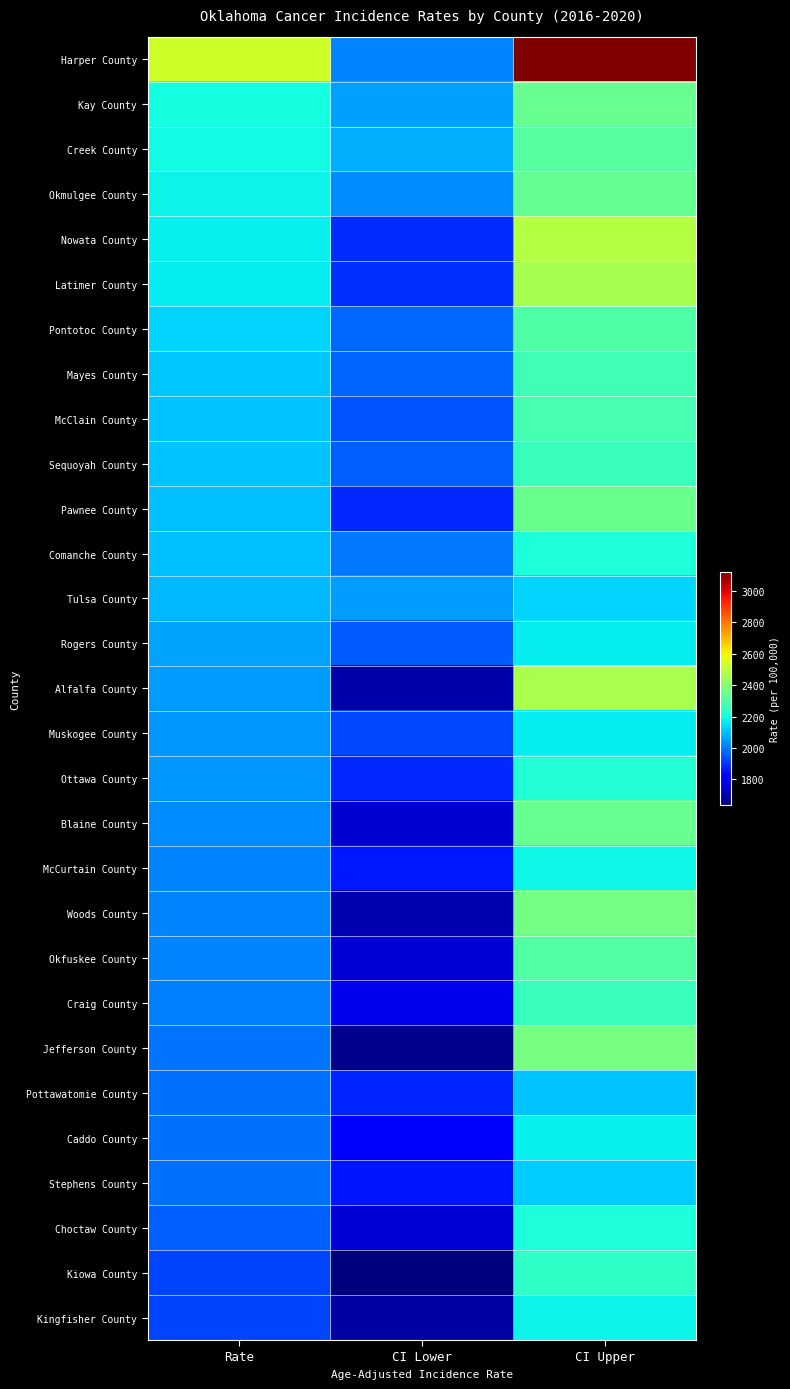

Reading left to right, transcribe all the data shown in this chart.

Harper County: Rate=2526.3	CI Lower=2016.8	CI Upper=3123.6
Kay County: Rate=2196.3	CI Lower=2056.2	CI Upper=2343.4
Creek County: Rate=2193.6	CI Lower=2078.5	CI Upper=2313.4
Okmulgee County: Rate=2178.3	CI Lower=2026.5	CI Upper=2338.5
Nowata County: Rate=2171.1	CI Lower=1891.8	CI Upper=2480.1
Latimer County: Rate=2165.5	CI Lower=1897.8	CI Upper=2460.1
Pontotoc County: Rate=2132.1	CI Lower=1973.7	CI Upper=2299.9
Mayes County: Rate=2116.6	CI Lower=1970.4	CI Upper=2270.9
McClain County: Rate=2112.9	CI Lower=1949.8	CI Upper=2286.0
Sequoyah County: Rate=2109.3	CI Lower=1963.8	CI Upper=2262.8
Pawnee County: Rate=2104.0	CI Lower=1880.7	CI Upper=2346.7
Comanche County: Rate=2102.8	CI Lower=1999.3	CI Upper=2210.3
Tulsa County: Rate=2091.6	CI Lower=2049.4	CI Upper=2134.5
Rogers County: Rate=2061.5	CI Lower=1958.7	CI Upper=2168.4
Alfalfa County: Rate=2051.1	CI Lower=1689.4	CI Upper=2466.8
Muskogee County: Rate=2047.9	CI Lower=1931.1	CI Upper=2169.9
Ottawa County: Rate=2045.2	CI Lower=1881.4	CI Upper=2219.5
Blaine County: Rate=2028.8	CI Lower=1746.7	CI Upper=2343.3
McCurtain County: Rate=2018.5	CI Lower=1858.8	CI Upper=2188.4
Woods County: Rate=2015.3	CI Lower=1703.6	CI Upper=2366.8
Okfuskee County: Rate=2014.8	CI Lower=1752.8	CI Upper=2305.3
Craig County: Rate=2012.7	CI Lower=1784.5	CI Upper=2262.2
Jefferson County: Rate=1992.0	CI Lower=1658.2	CI Upper=2373.6
Pottawatomie County: Rate=1991.0	CI Lower=1877.2	CI Upper=2110.0
Caddo County: Rate=1988.7	CI Lower=1814.5	CI Upper=2175.1
Stephens County: Rate=1985.6	CI Lower=1853.6	CI Upper=2124.5
Choctaw County: Rate=1967.4	CI Lower=1748.2	CI Upper=2206.6
Kiowa County: Rate=1922.6	CI Lower=1636.7	CI Upper=2244.3
Kingfisher County: Rate=1922.6	CI Lower=1687.3	CI Upper=2181.4